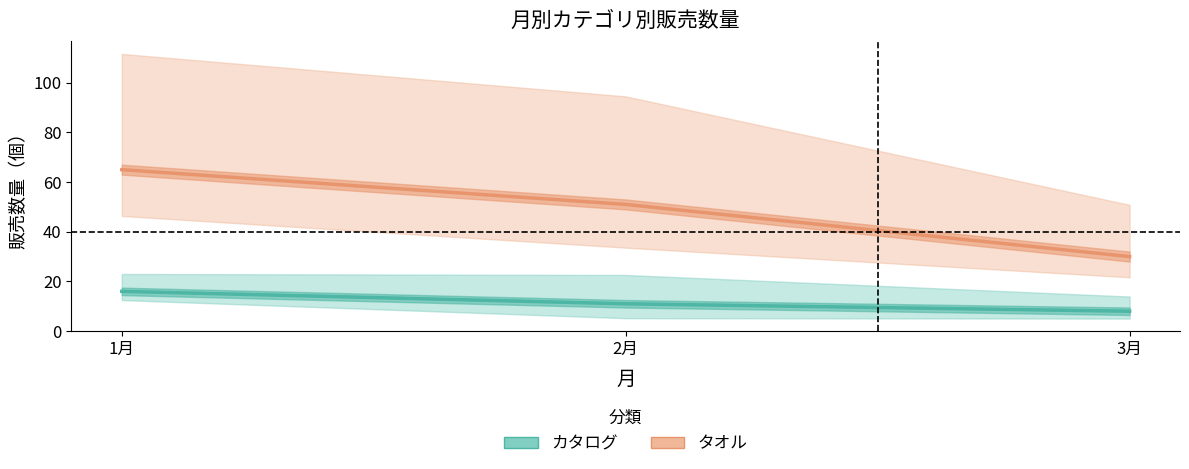

How many categories are shown in the chart?

3